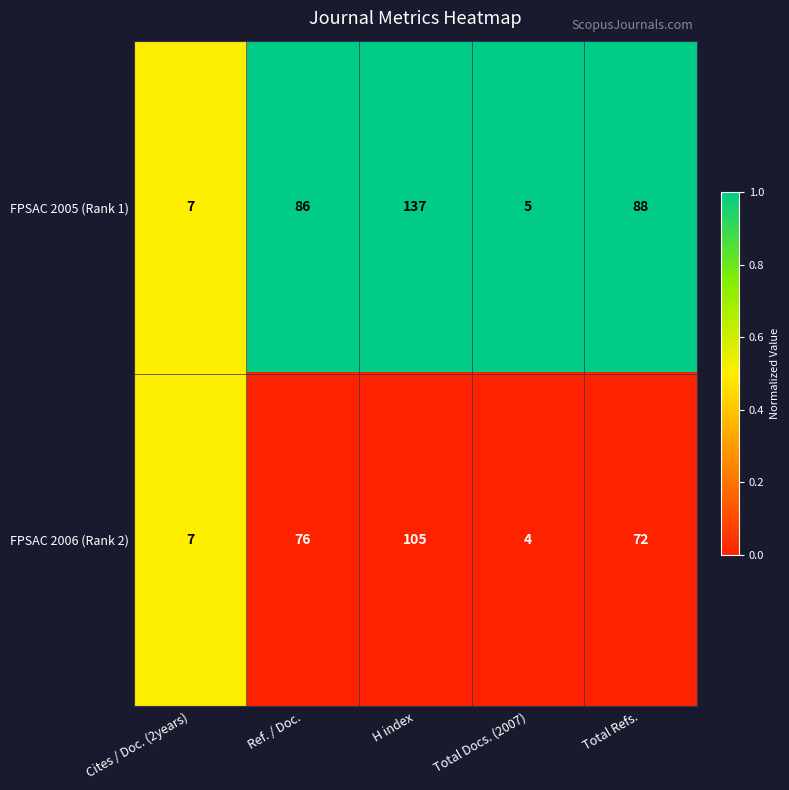

What is the difference between the maximum and minimum values in the FPSAC 2005 (Rank 1) series?

132